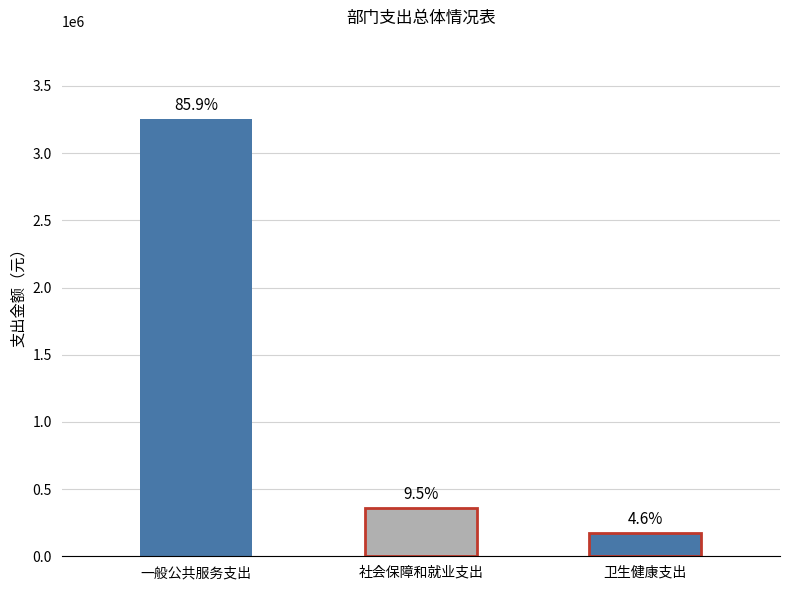

The value at 一般公共服务支出 is 5109924.5. True or false?

False